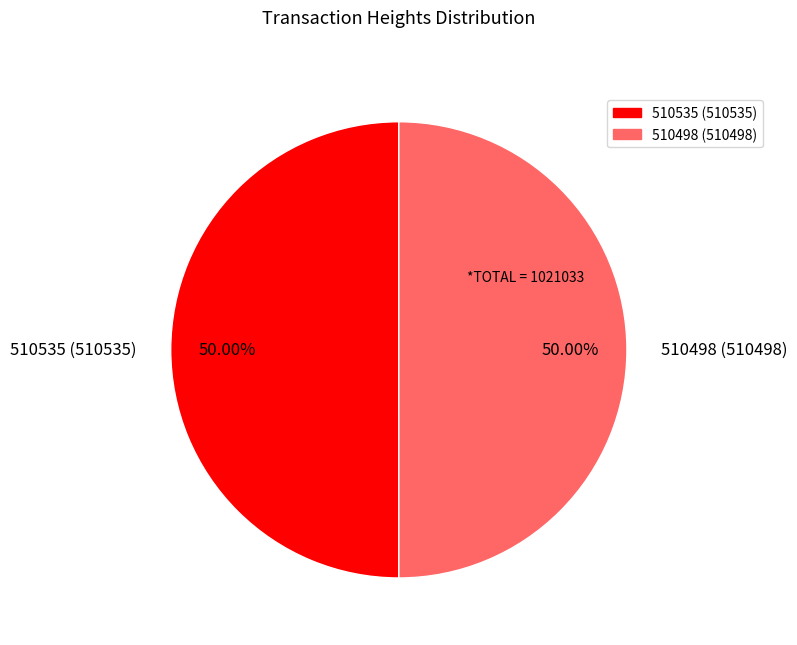

Do 510535 and 510498 together represent more than half of the pie?

Yes